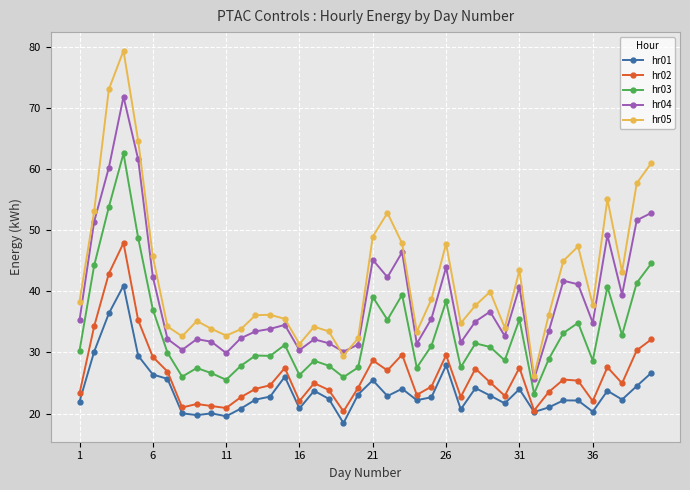

What is the value of the hr02 point at the 33rd from the left?

23.5